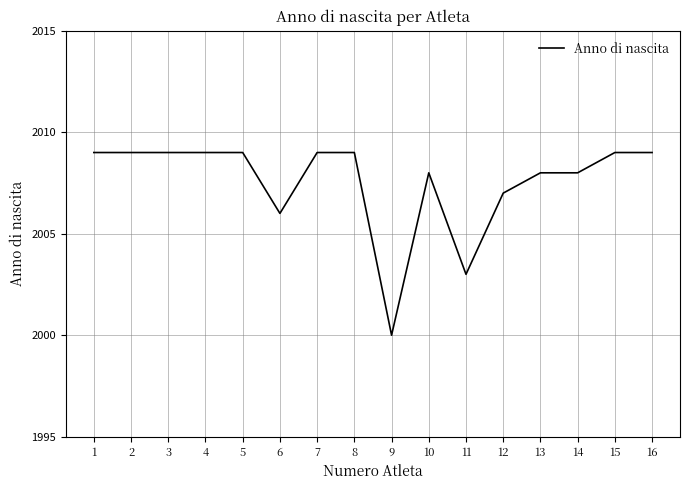

What is the change in value from 6 to 7?

+3